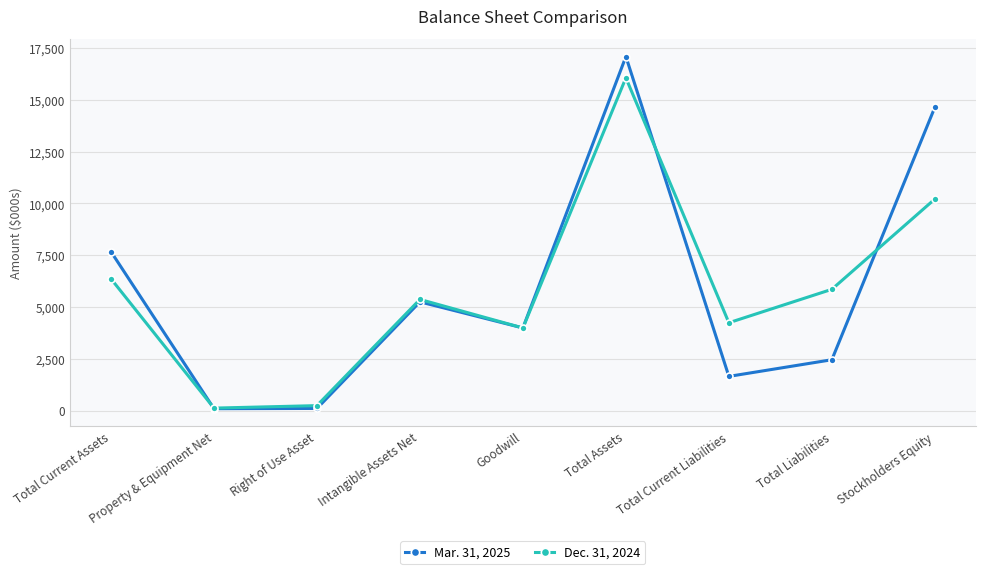

Where is the first local maximum for Mar. 31, 2025?

Intangible Assets Net